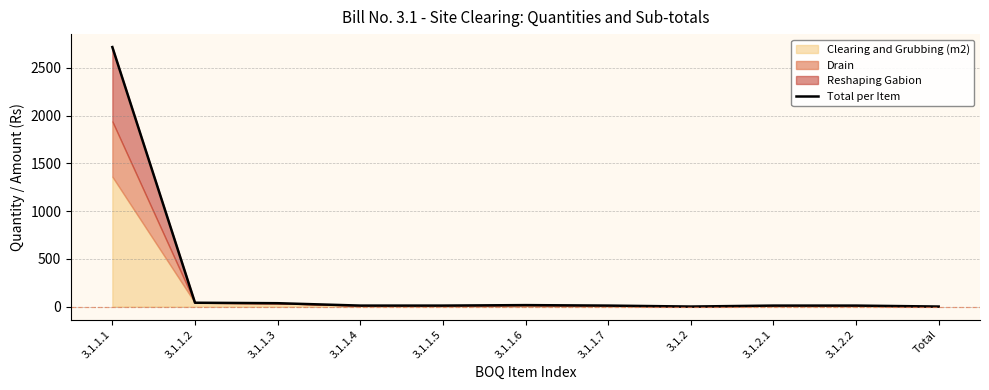

What is the change in value from 3.1.1.1 to 3.1.2?

-2717.2